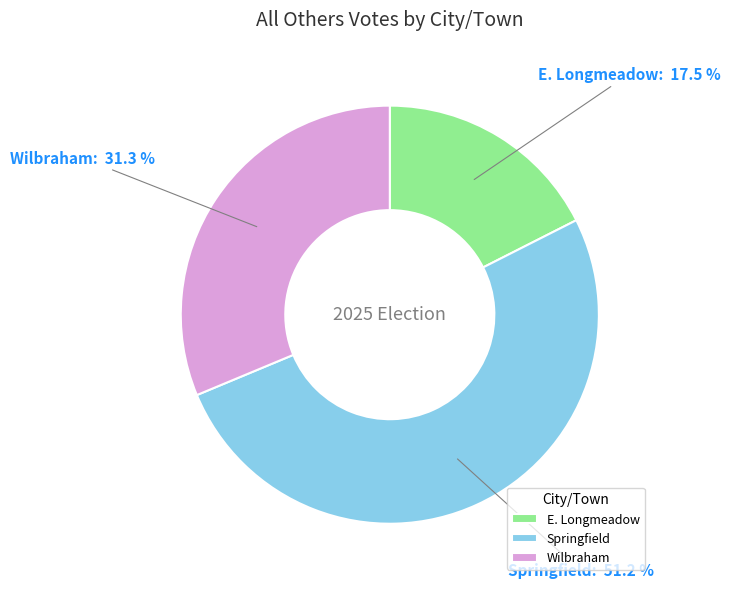

Between Wilbraham and E. Longmeadow, which is larger?

Wilbraham